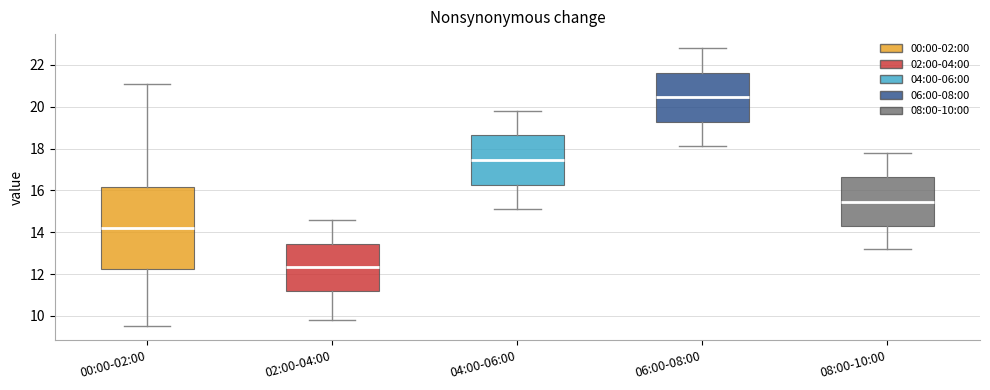

Reading left to right, transcribe this box plot: for each box, give where its median line is, the range the box spans, and where its two whiskers end, as read against the y-axis. The values are not printed on the chart, so give them approximately, as read against the axis.

00:00-02:00: median 14.2, box 12.2 to 16.2, whiskers 9.6 to 21.2
02:00-04:00: median 12.4, box 11.2 to 13.4, whiskers 9.8 to 14.6
04:00-06:00: median 17.4, box 16.2 to 18.6, whiskers 15.2 to 19.8
06:00-08:00: median 20.4, box 19.2 to 21.6, whiskers 18.2 to 22.8
08:00-10:00: median 15.4, box 14.2 to 16.6, whiskers 13.2 to 17.8